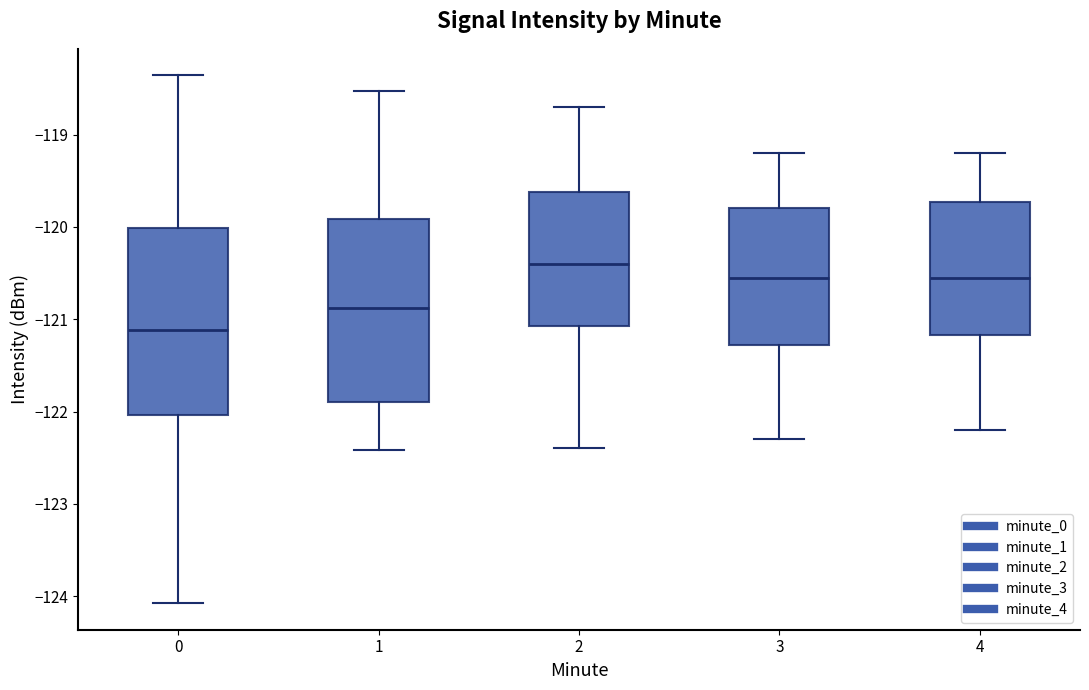

Which box's median line is the highest?

2